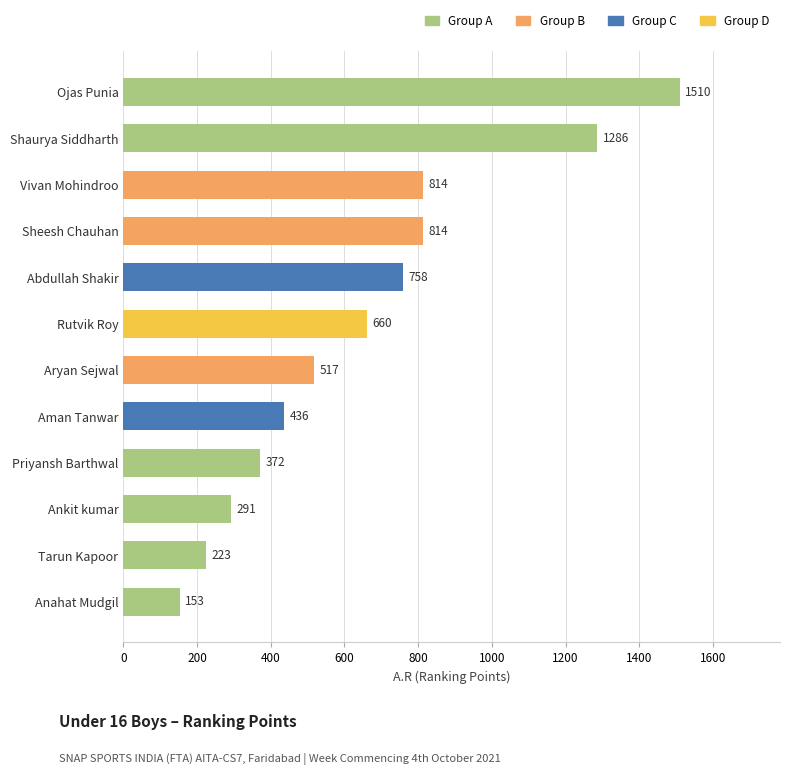

How many data points does each series have?

12